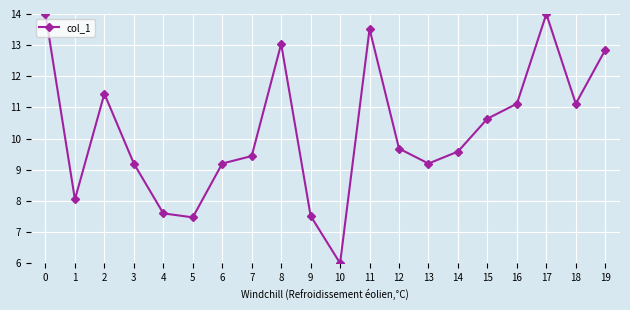

Is this an area chart (filled region under the line)?

No